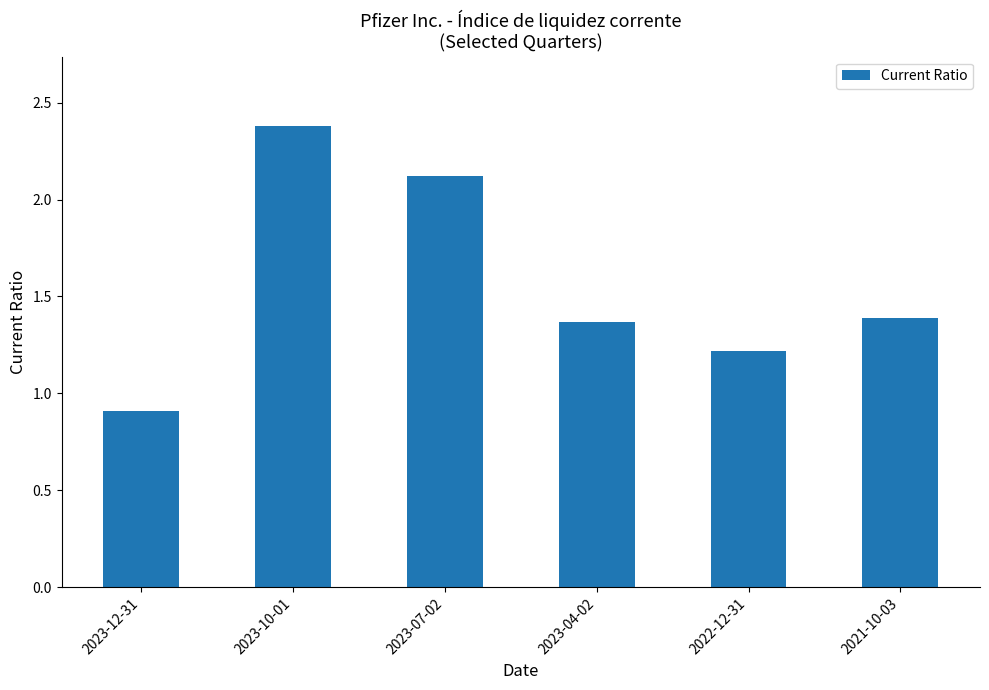

Approximately how many times larger is the value at 2023-07-02 compared to 2021-10-03?

1.5